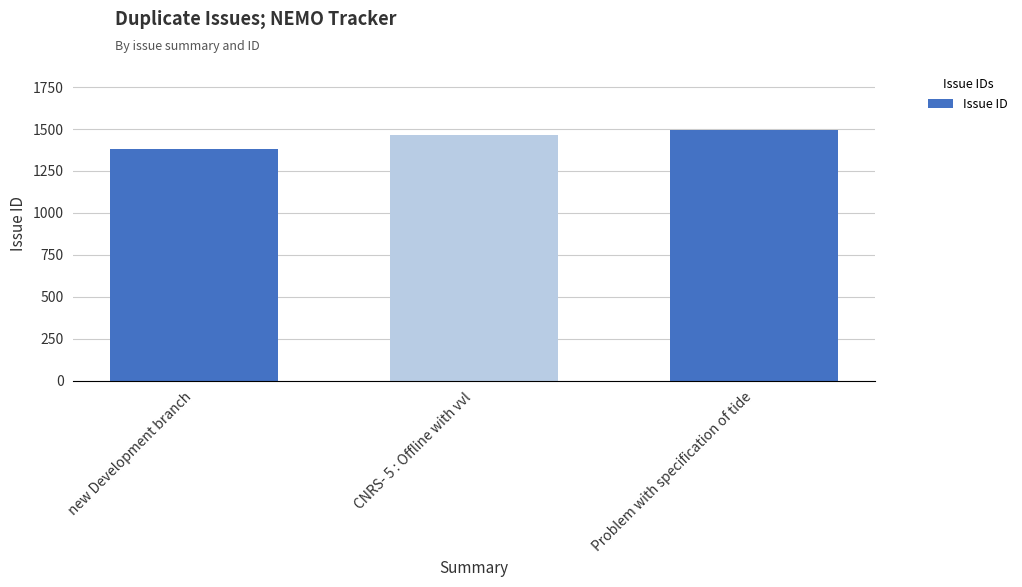

List the labels in order of value, smallest first.

new Development branch, CNRS- 5 : Offline with vvl, Problem with specification of tide